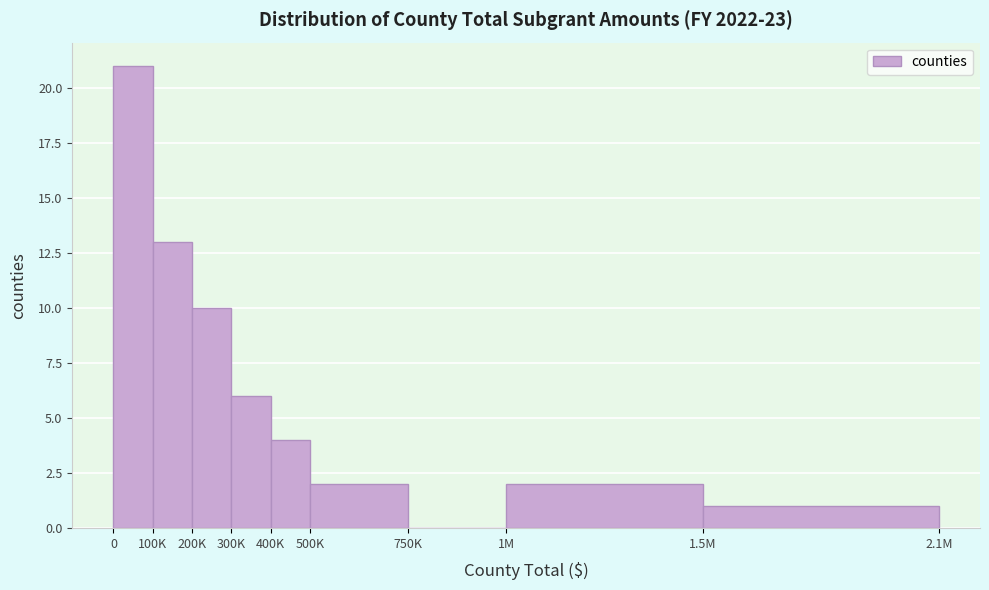

What is the maximum value shown in the chart?

21